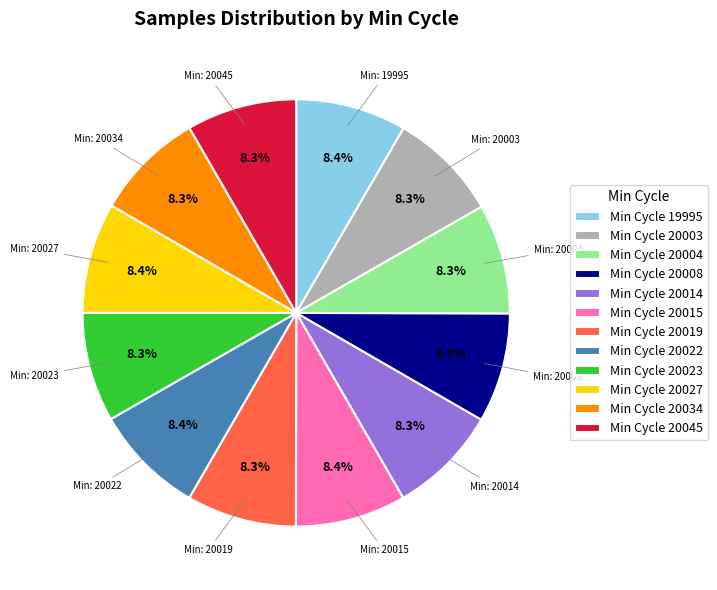

What portion of the pie excludes Min Cycle 20003?

91.7%